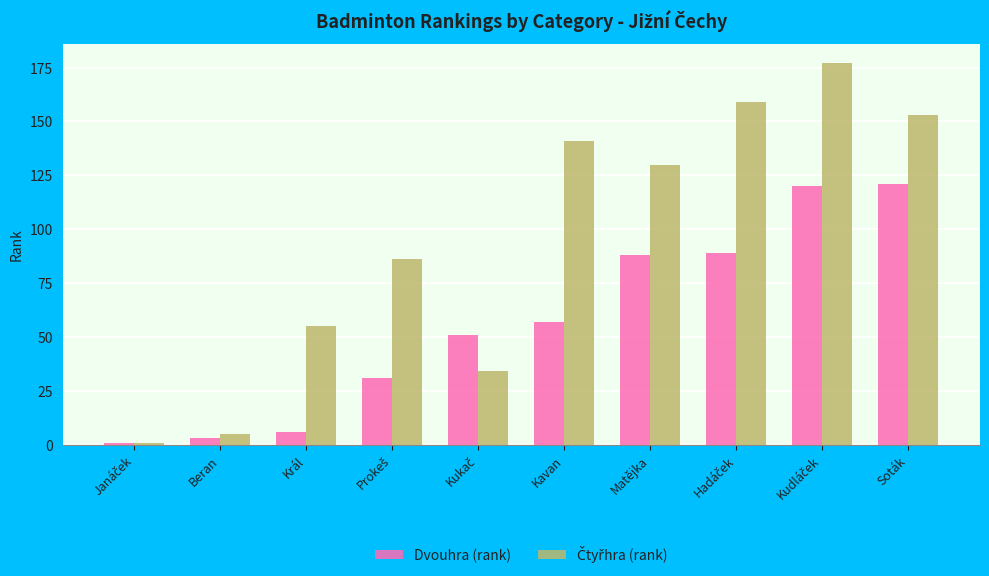

What is the sum of the Dvouhra (rank) values at Soták and Kavan?

178